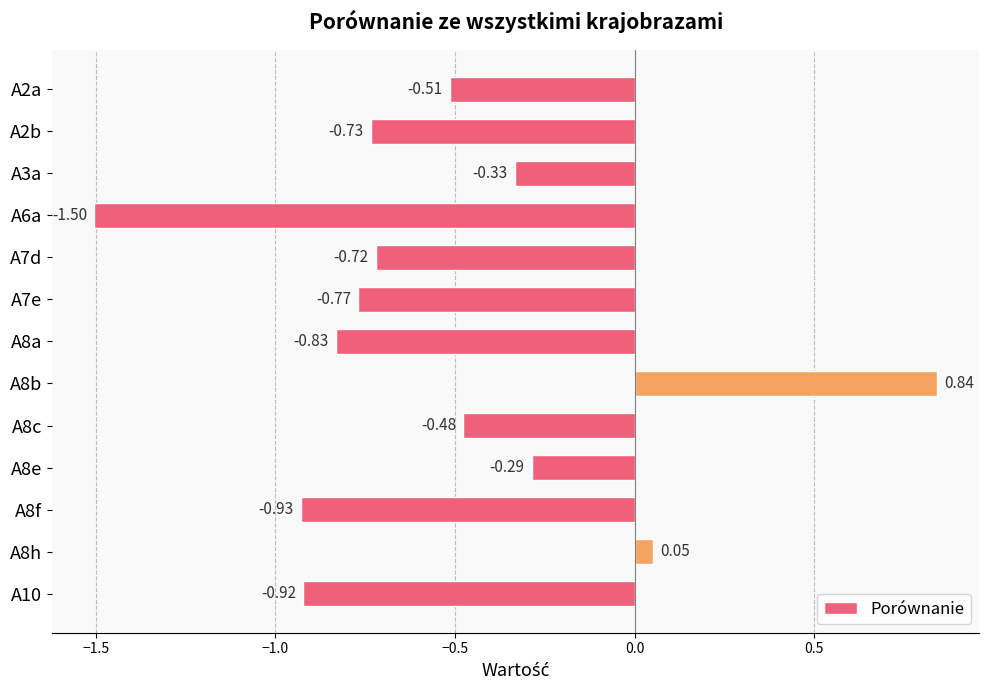

Which has a higher value, A3a or A8a?

A3a